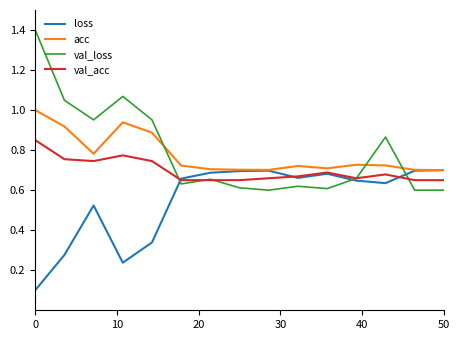

True or false: loss and val_loss cross at least once.

True